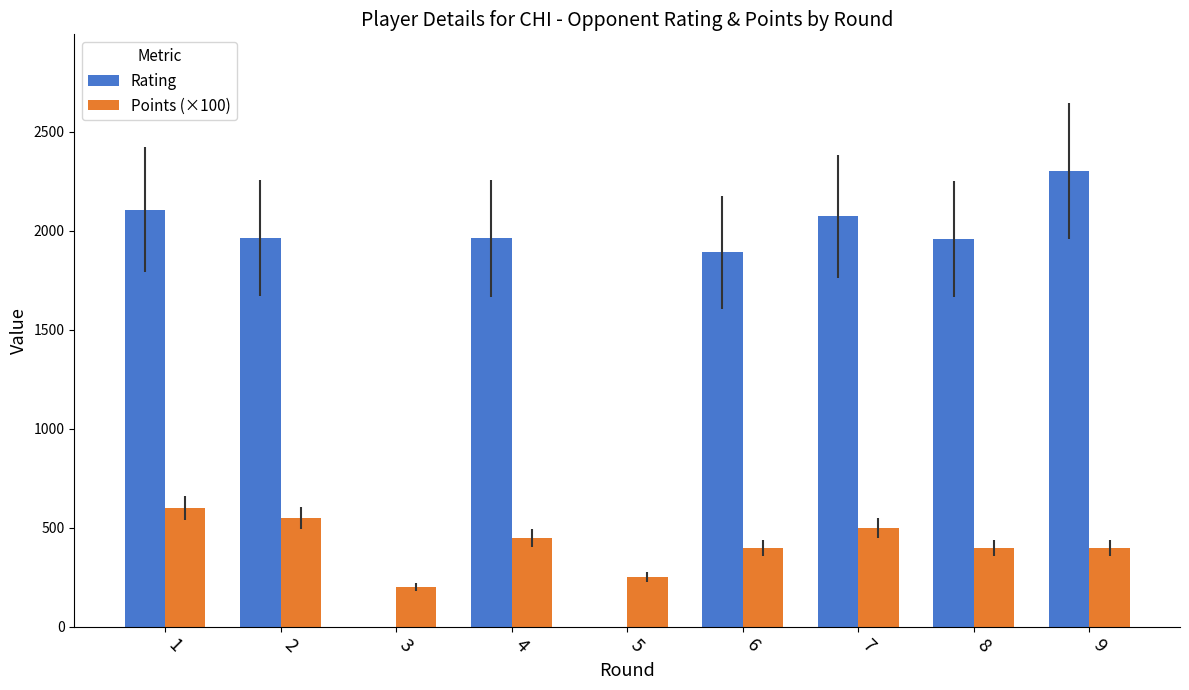

Which series has the largest total across all categories?

Rating